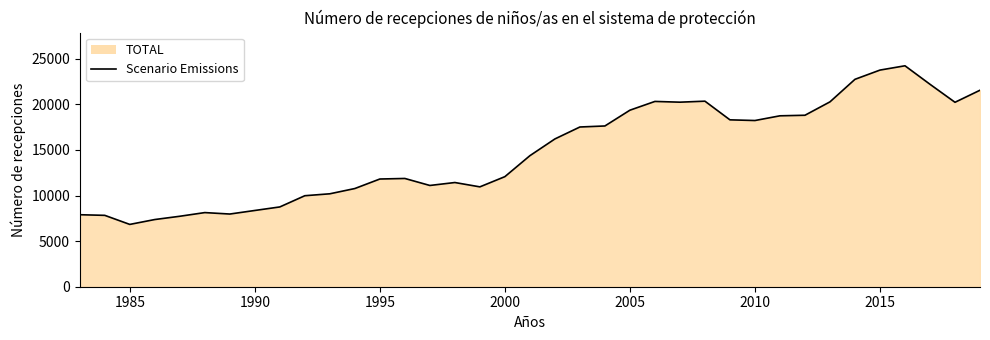

What is the minimum value shown in the chart?

6835